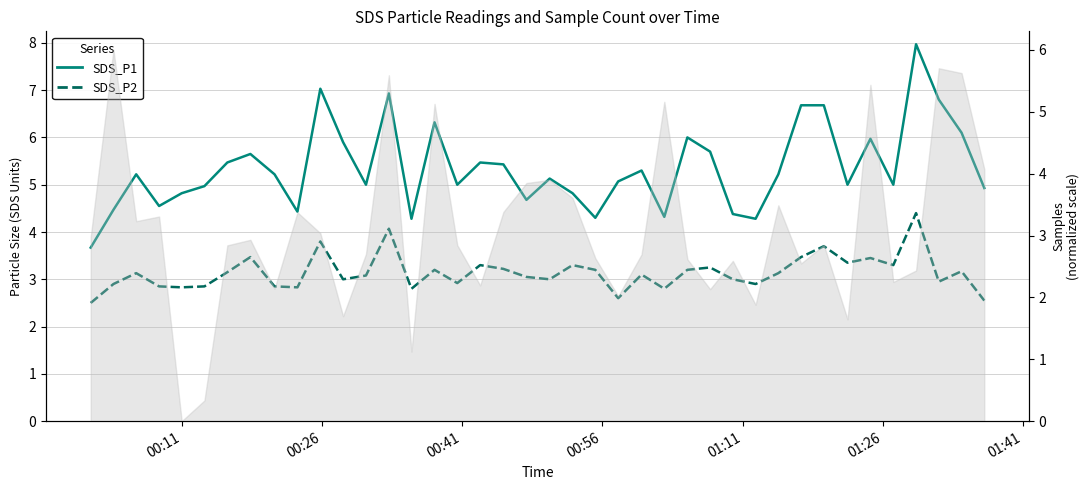

True or false: SDS_P2 (dashed) has a value of 4.4 at 14.

False